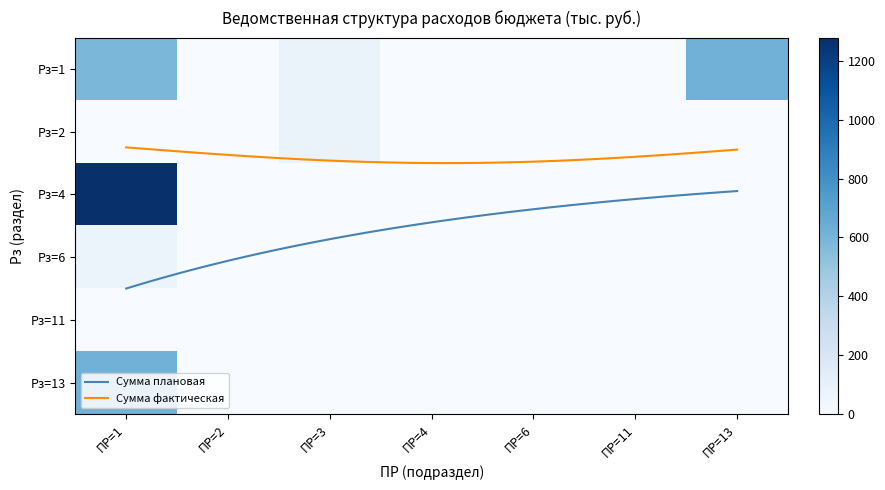

True or false: 11 has a value of -1 at ПР=4.

False